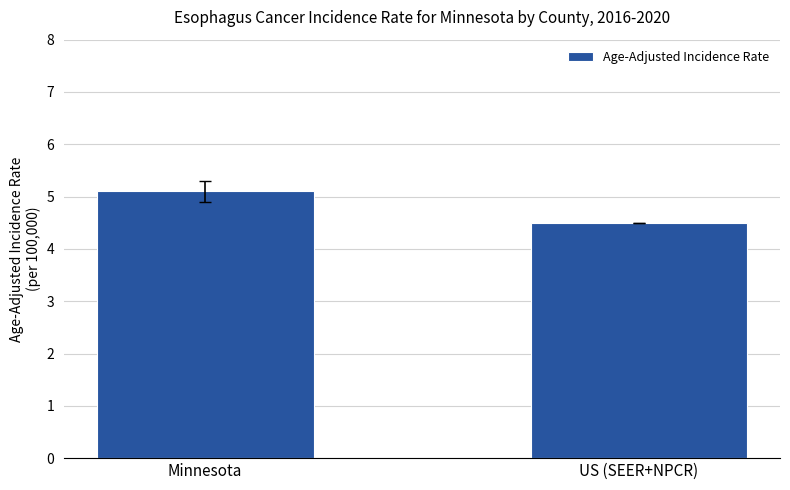

What is the difference between the values at Minnesota and US (SEER+NPCR)?

0.6